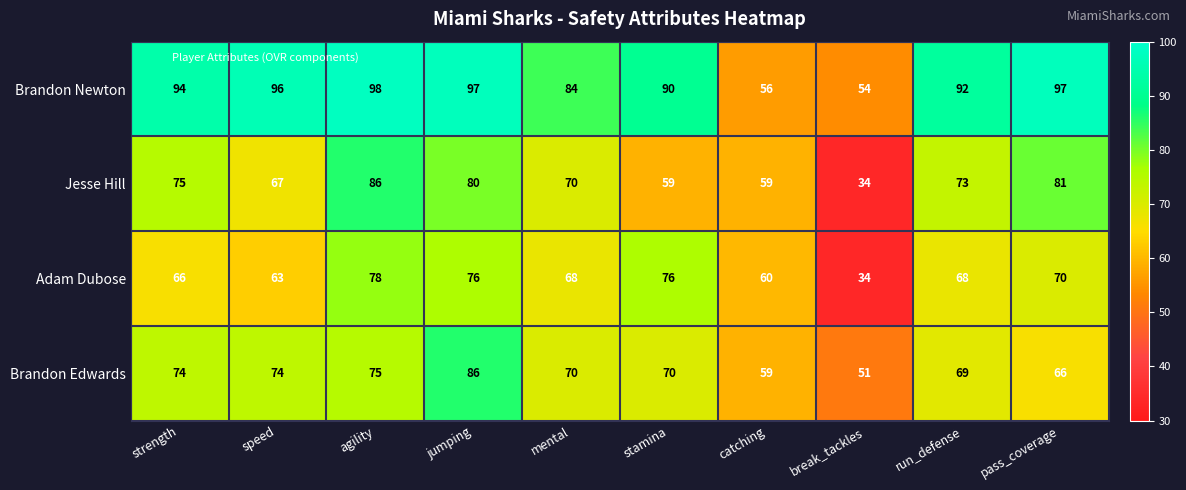

At which category is the sum across all series the highest?

jumping